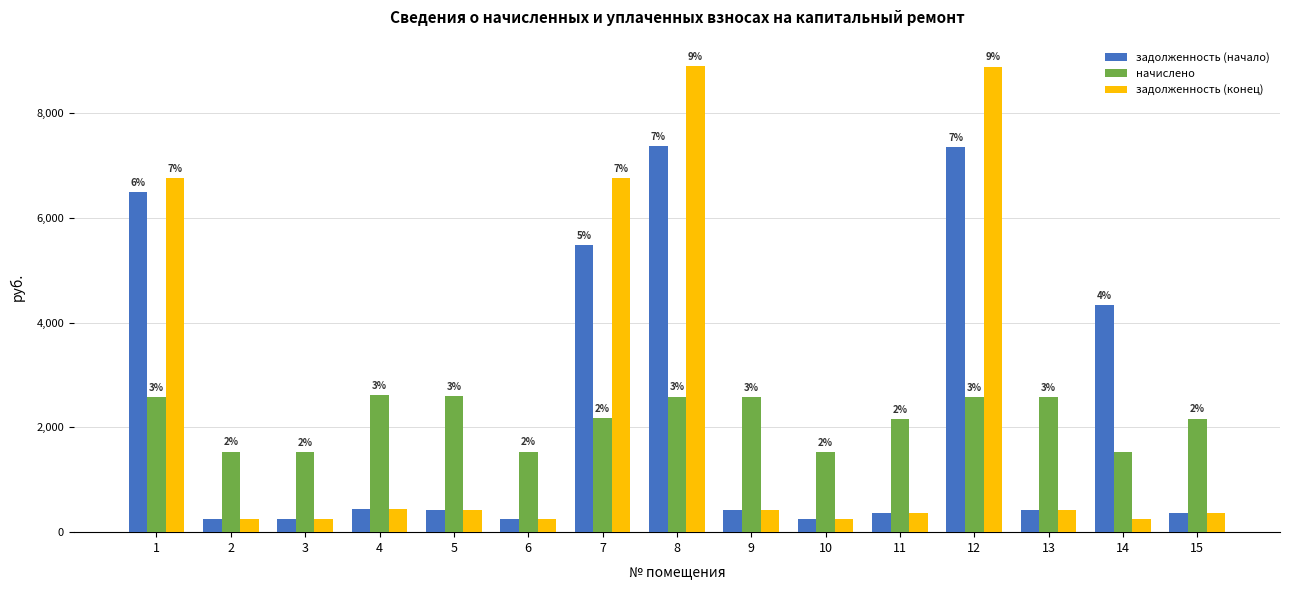

What are all the series names shown in the legend?

задолженность (начало), начислено, задолженность (конец)